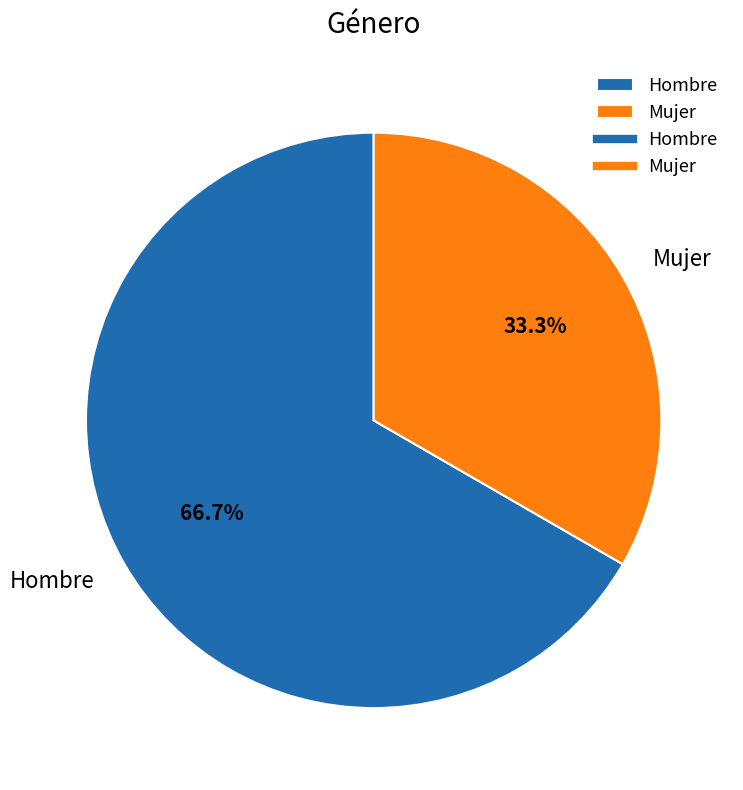

What percentage is NOT represented by Mujer?

66.7%